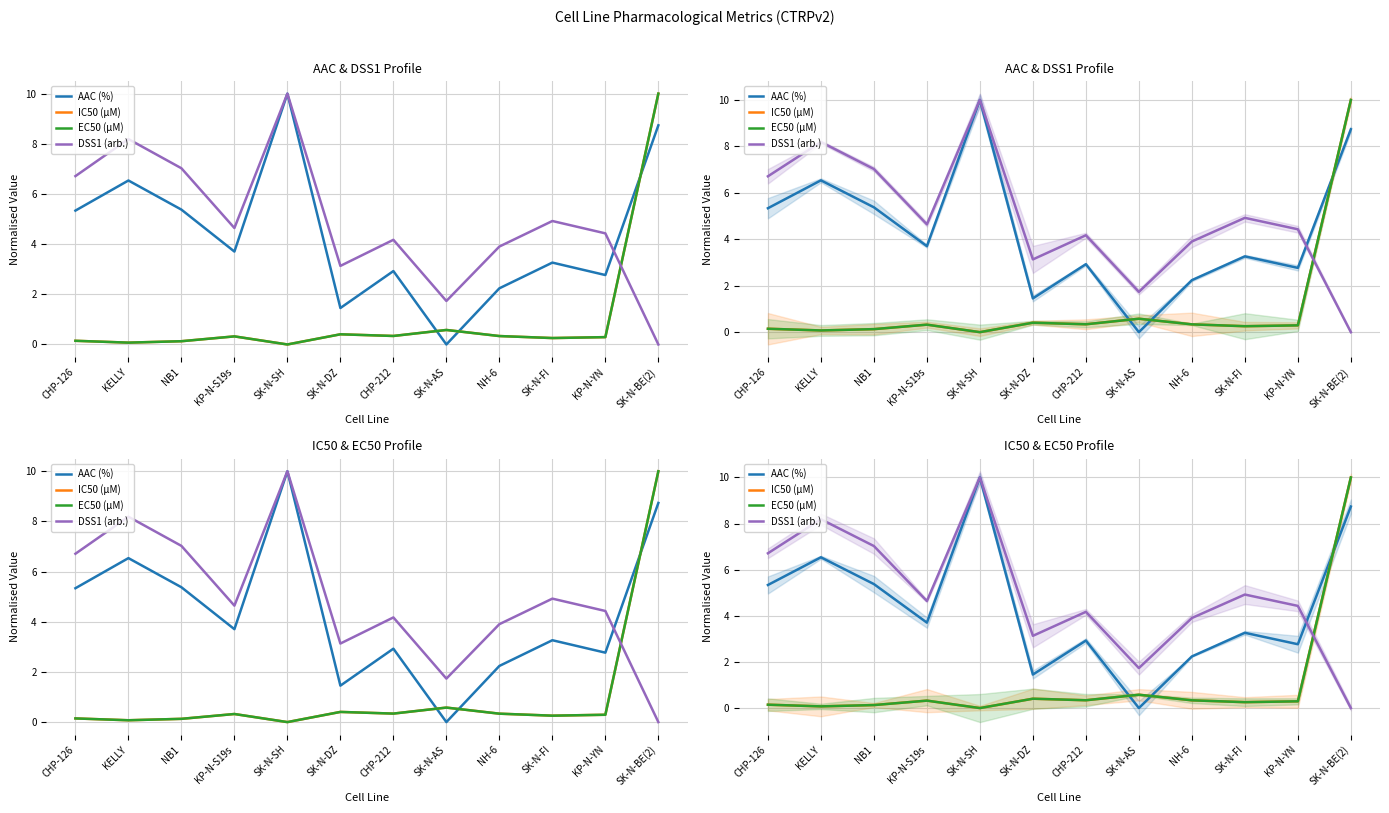

Is this an area chart (filled region under the line)?

No